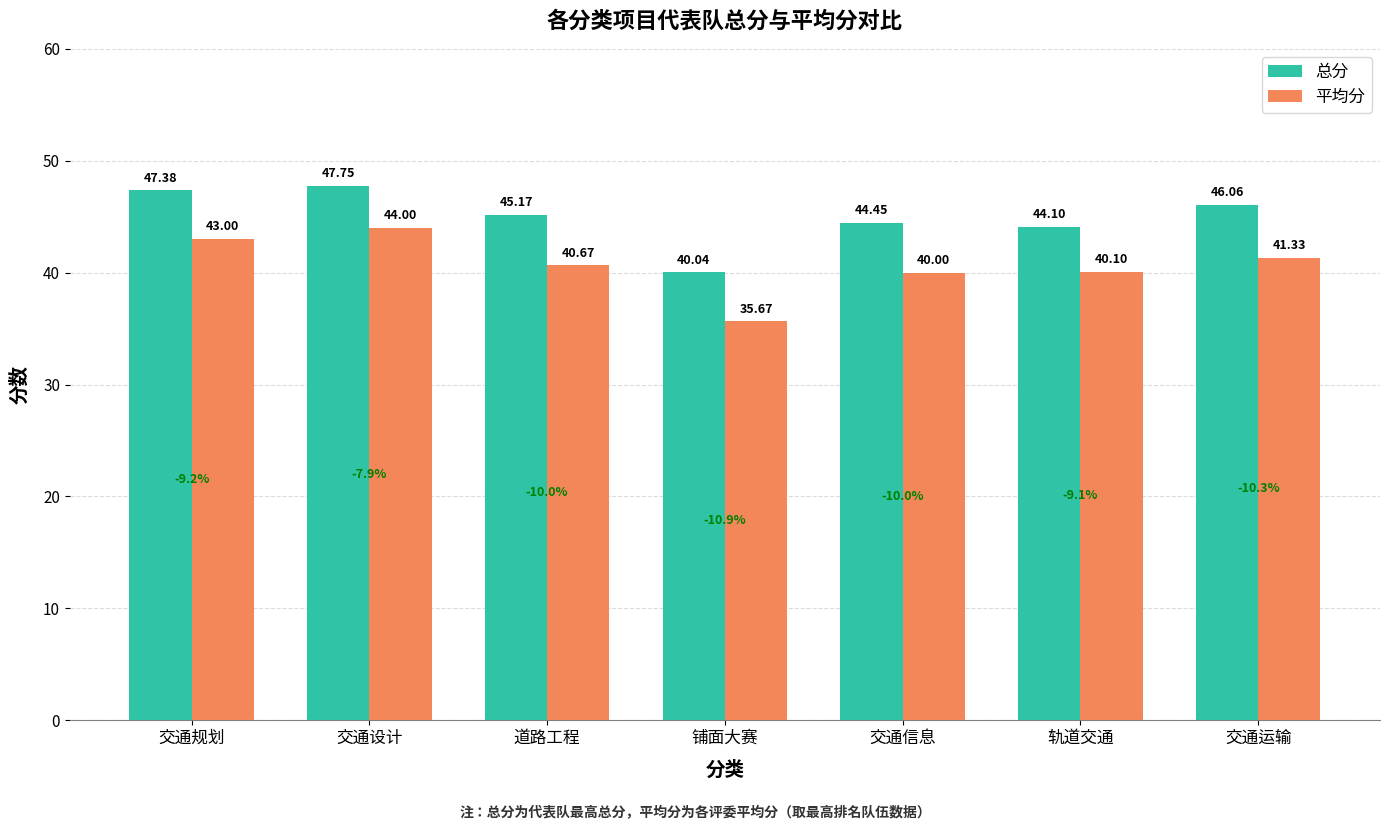

List the series in order of their overall mean, highest first.

总分, 平均分